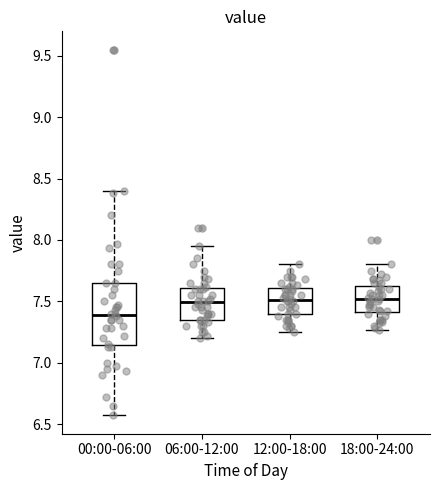

Reading left to right, transcribe this box plot: for each box, give where its median line is, the range the box spans, and where its two whiskers end, as read against the y-axis. The values are not printed on the chart, so give them approximately, as read against the axis.

00:00-06:00: median 7.40, box 7.15 to 7.65, whiskers 6.55 to 8.40
06:00-12:00: median 7.50, box 7.35 to 7.60, whiskers 7.20 to 7.95
12:00-18:00: median 7.50, box 7.40 to 7.60, whiskers 7.25 to 7.80
18:00-24:00: median 7.50, box 7.40 to 7.65, whiskers 7.25 to 7.80